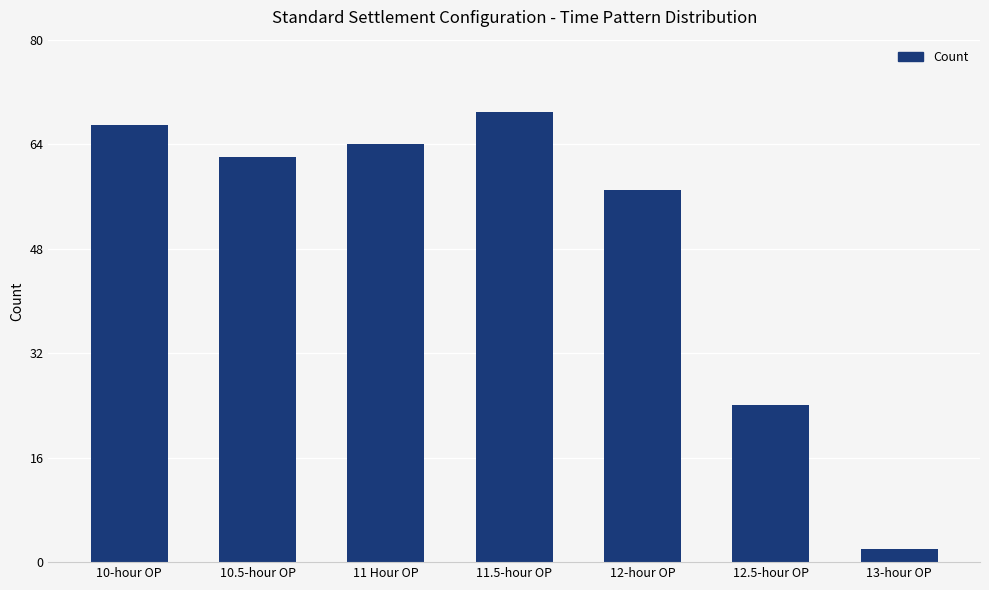

Read the value at 12.5-hour OP, to the nearest 5.

25